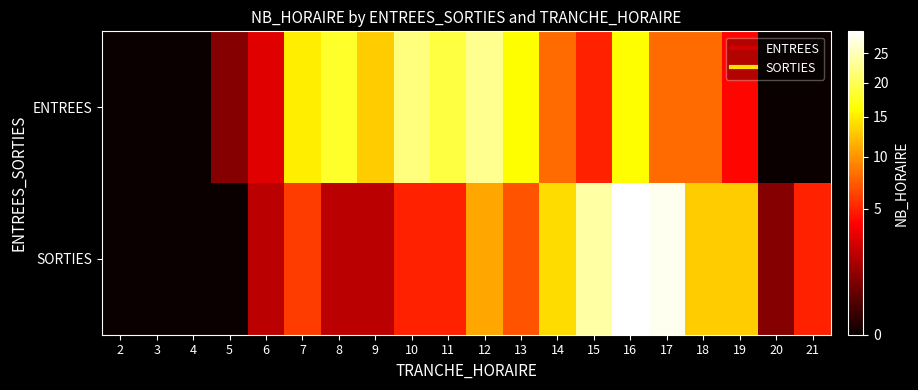

What is the total value across all series at 20?

1